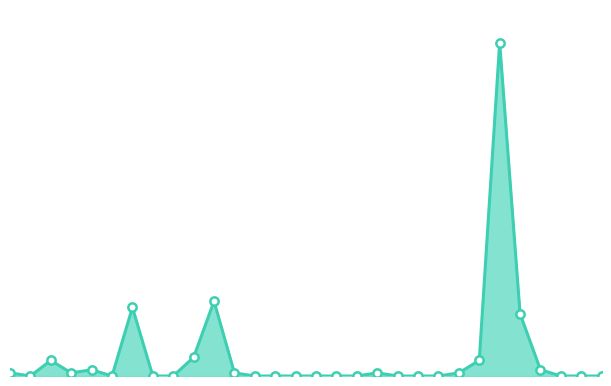

How many interior local peaks (higher than both neighbors) does the data have?

6